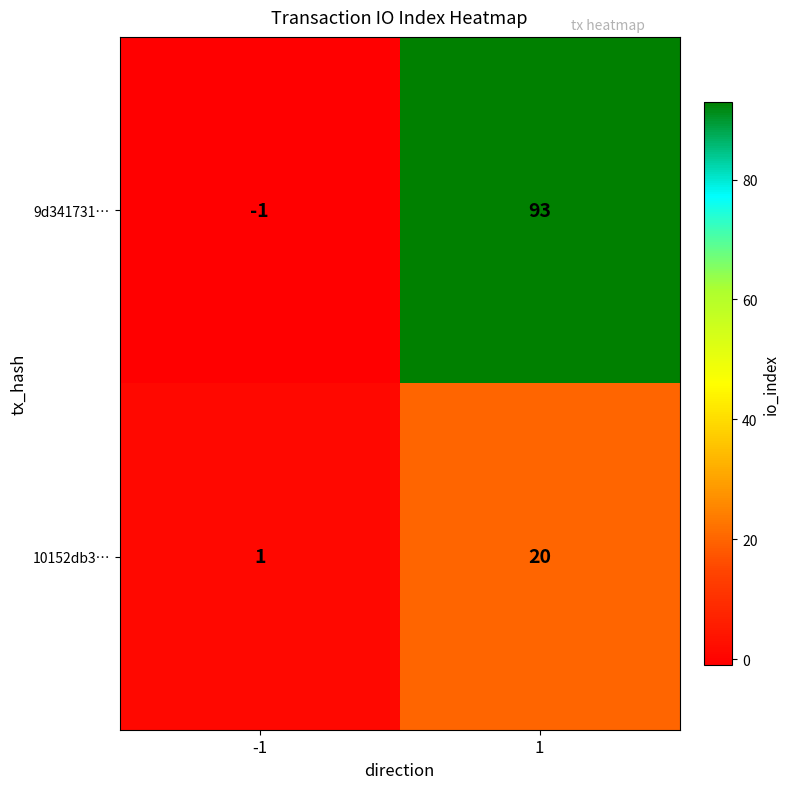

What is the sum of all 9d341731… values?

92